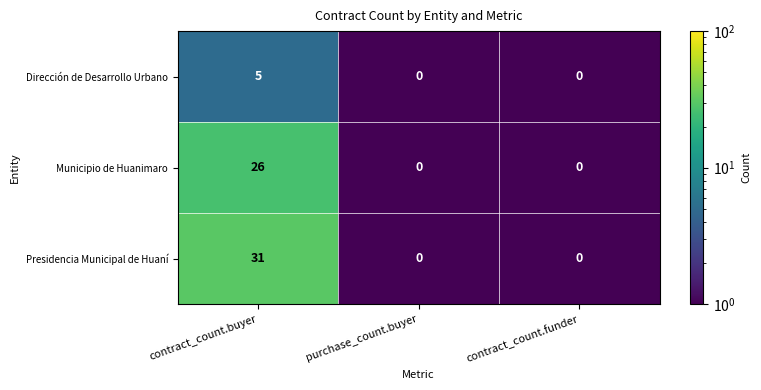

How many Municipio de Huanimaro values are between 0 and 26?

3